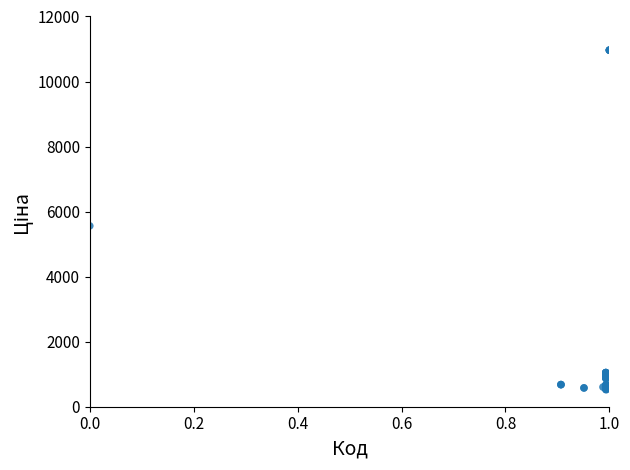

What Y value in the scatter plot is closest to 5742?

5560.3